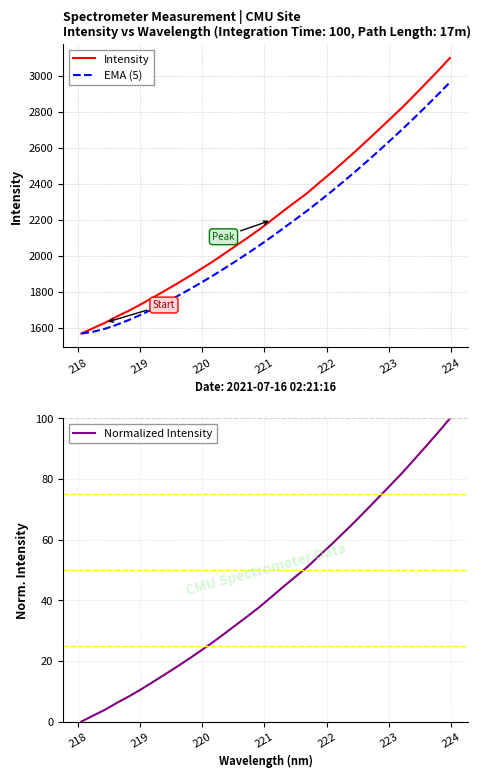

Which series has the largest total across all categories?

Intensity